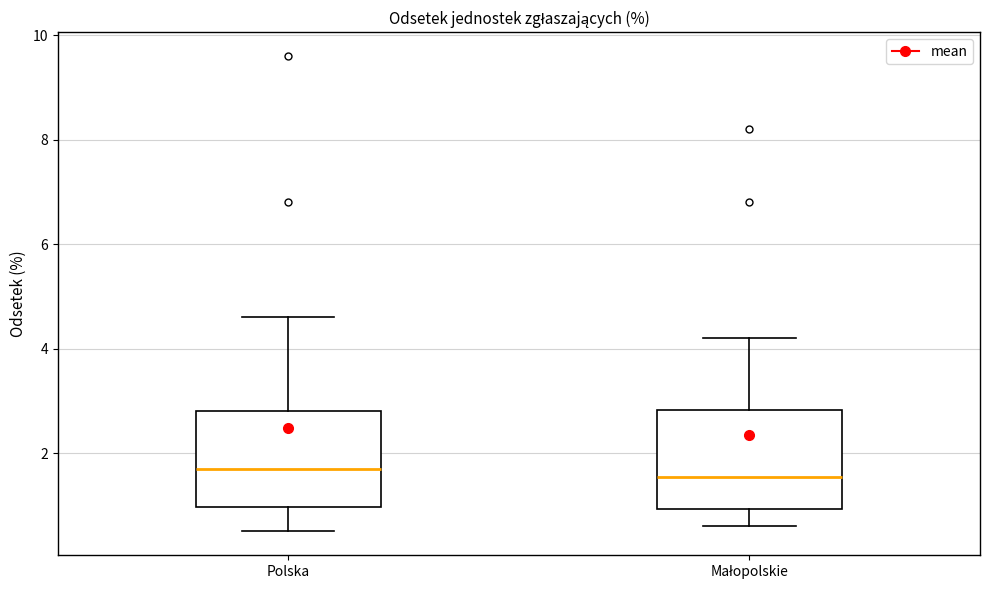

Where is the upper edge of the box for Polska on the y-axis? The values are not printed on the chart, so give them approximately, as read against the axis.

2.8